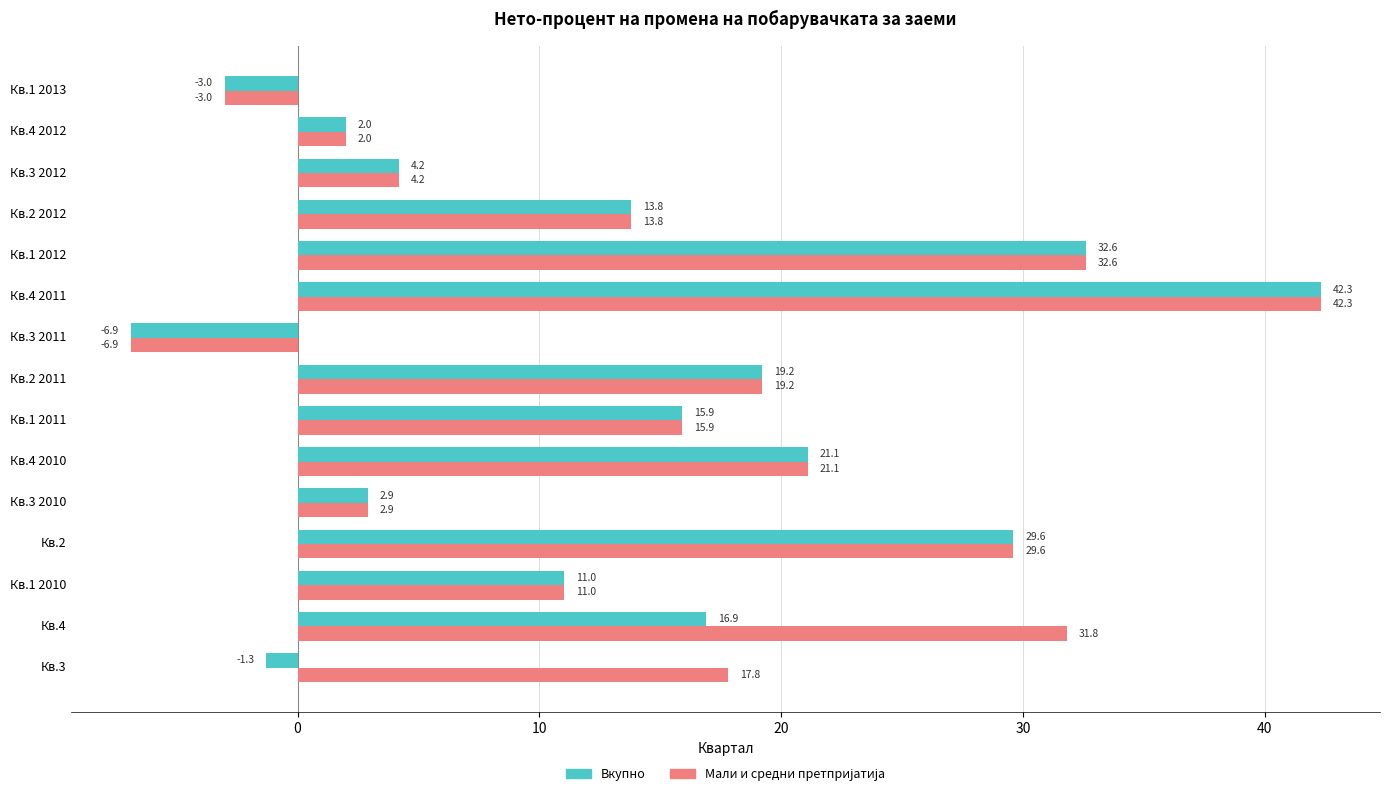

Rank the categories by Вкупно value from lowest to highest.

Кв.3 2011, Кв.1 2013, Кв.3, Кв.4 2012, Кв.3 2010, Кв.3 2012, Кв.1 2010, Кв.2 2012, Кв.1 2011, Кв.4, Кв.2 2011, Кв.4 2010, Кв.2, Кв.1 2012, Кв.4 2011